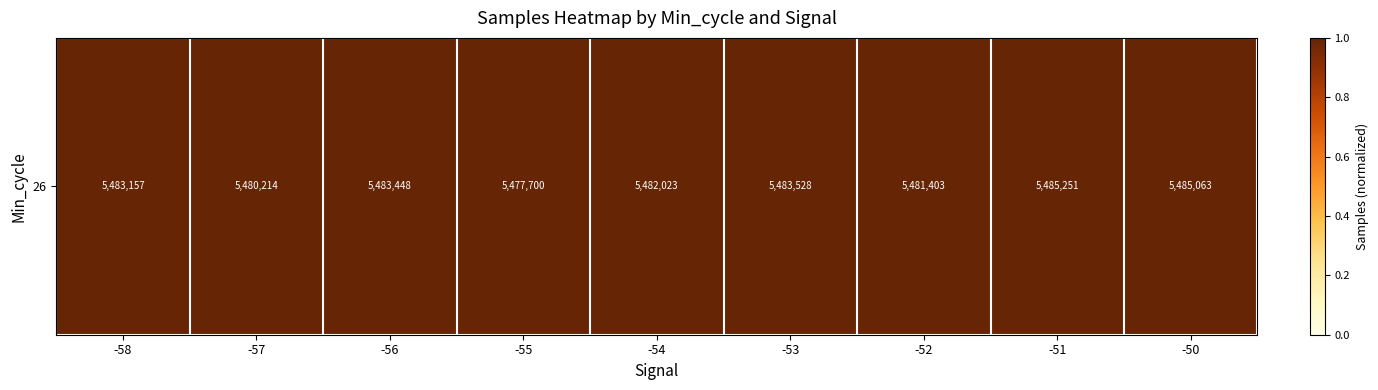

Is it true that the value at -52 is 1.0?

True